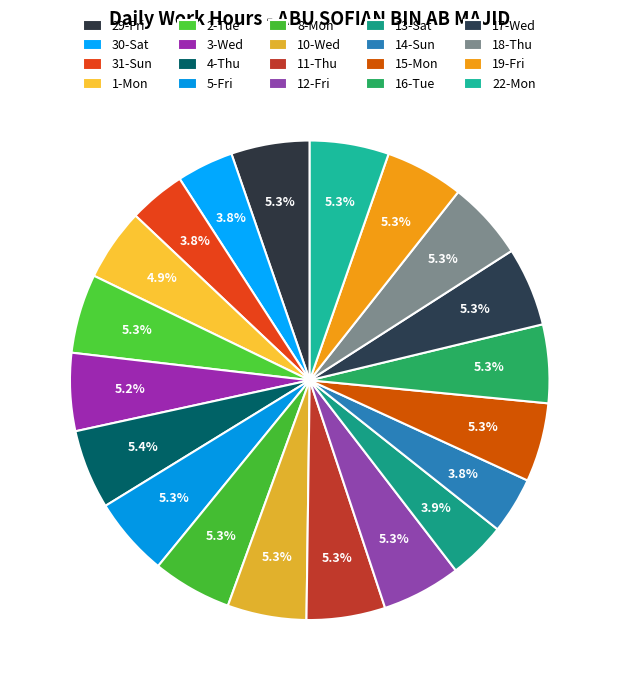

To the nearest percent, what portion does 31-Sun represent?

4%